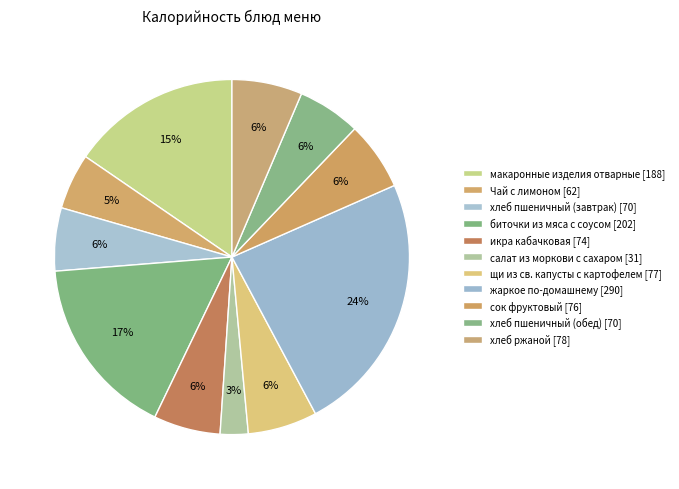

To the nearest percent, what is the average slice percentage?

9%